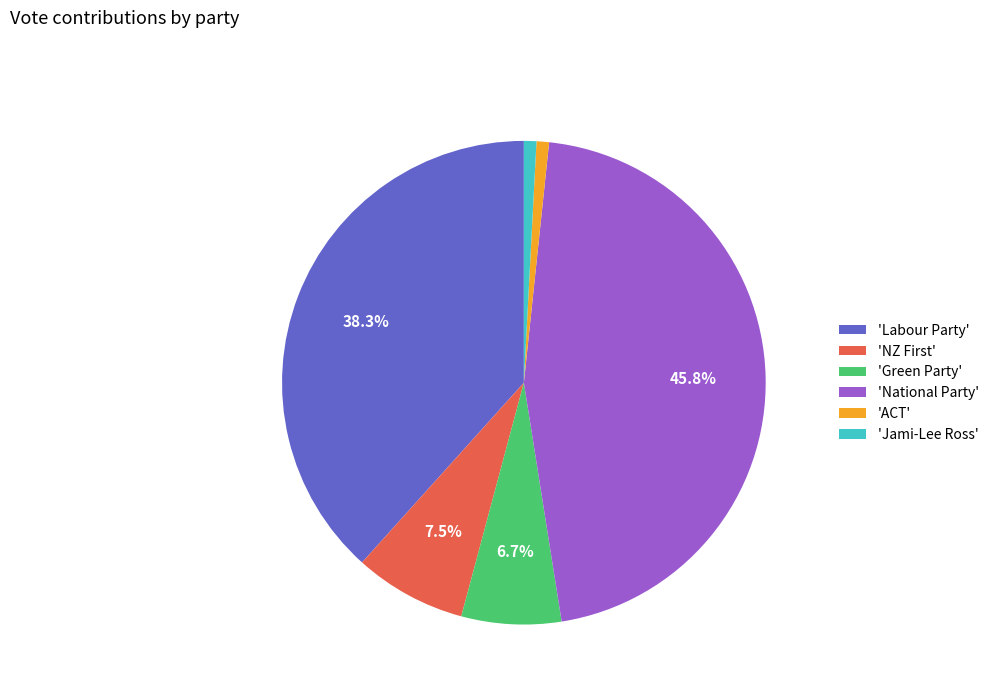

What is the largest slice in the pie chart?

'National Party'